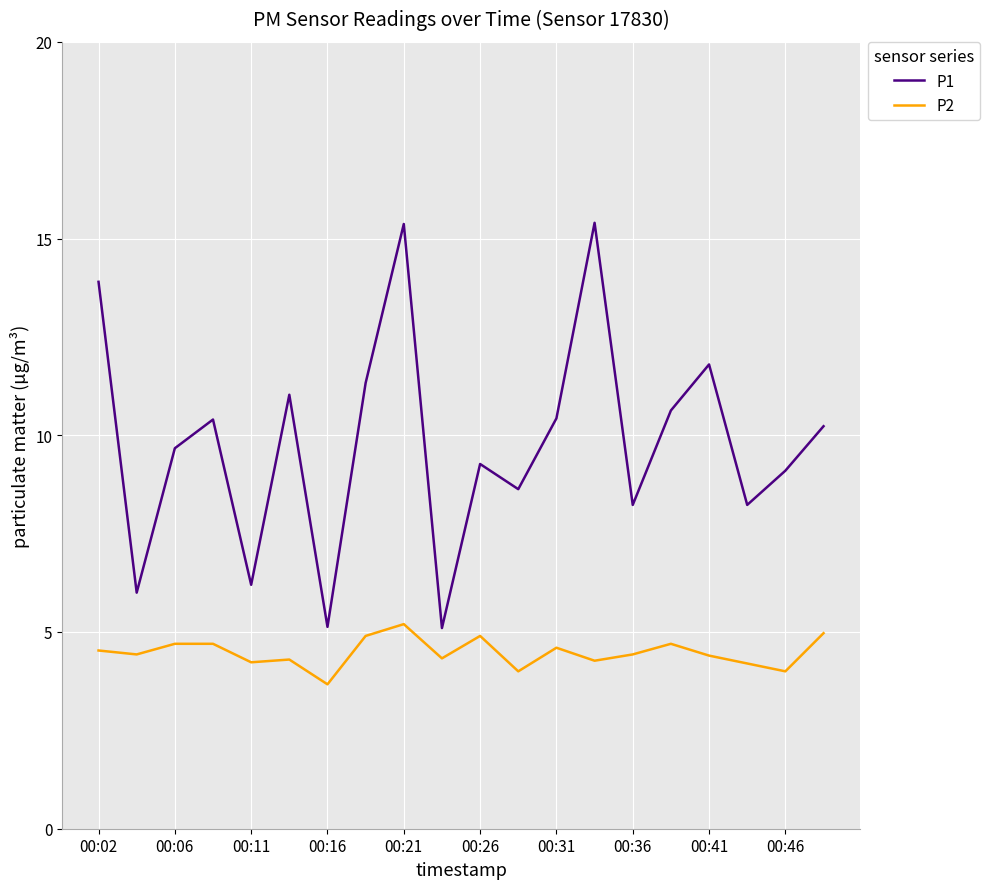

Does the chart display data point markers on the line(s)?

No